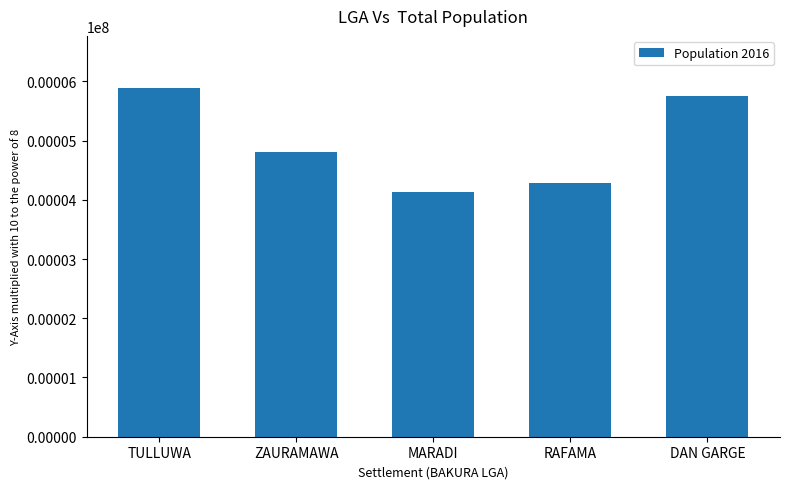

What is the difference between the maximum and second lowest values?

1605